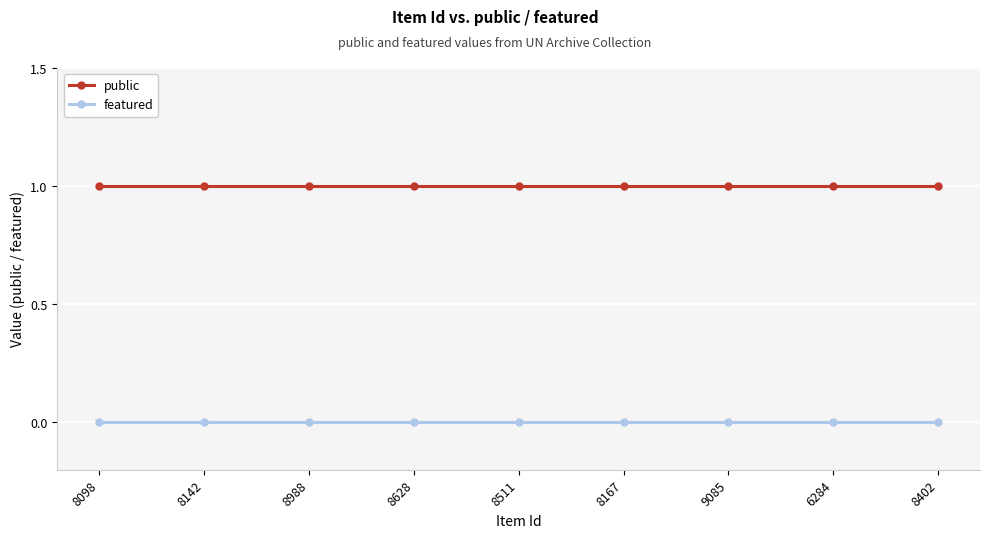

True or false: featured and public cross at least once.

False